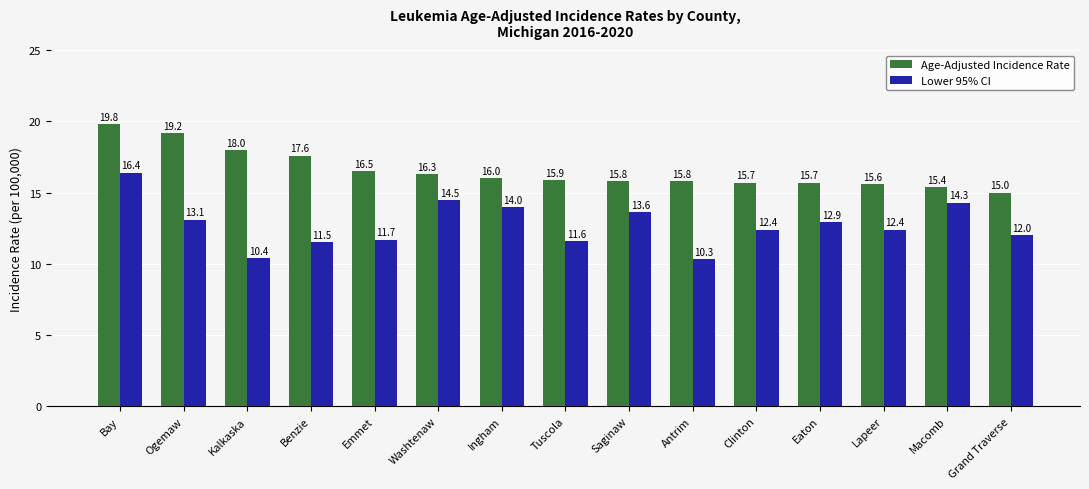

What is the spread (max minus min) of values at Tuscola?

4.3